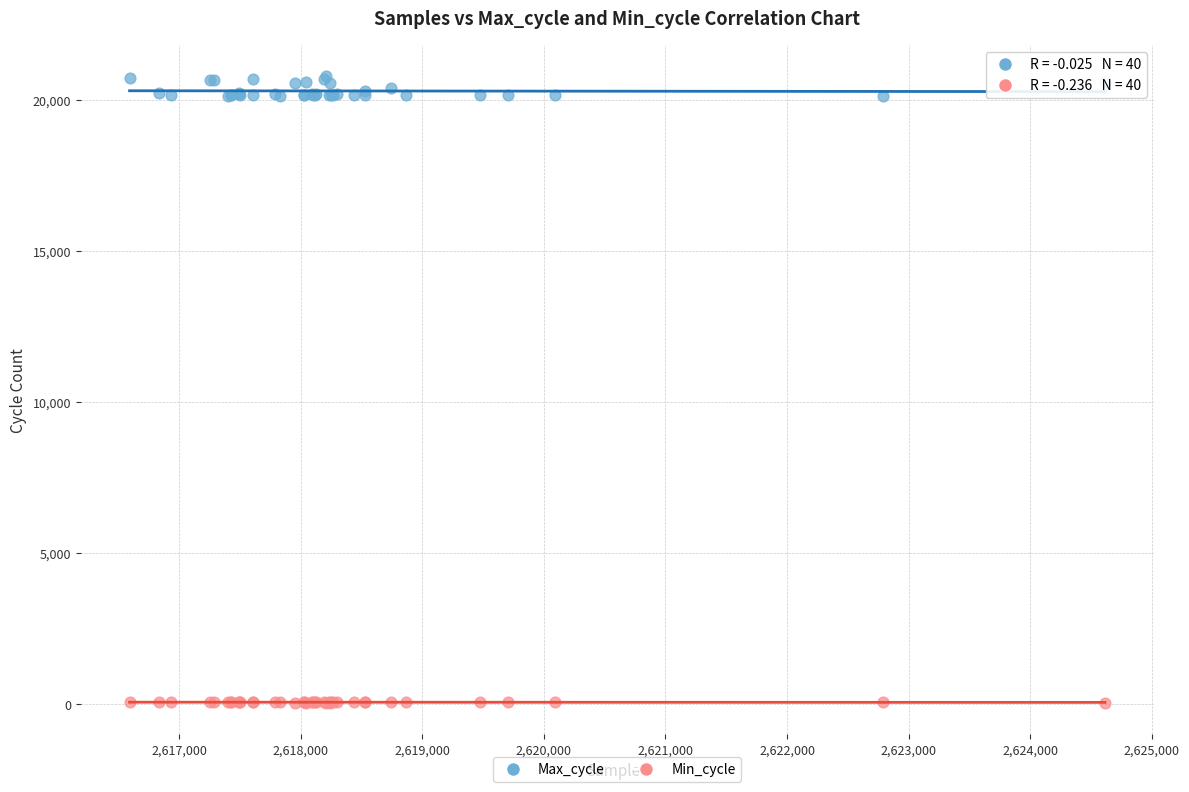

Which series contains the lowest Y value?

Min_cycle